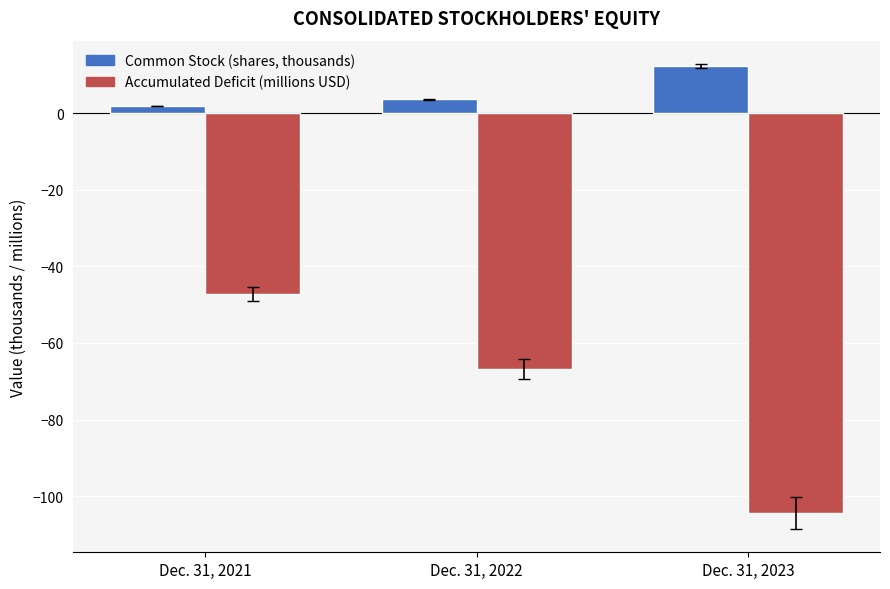

Which series has the largest total across all categories?

Common Stock (shares, thousands)